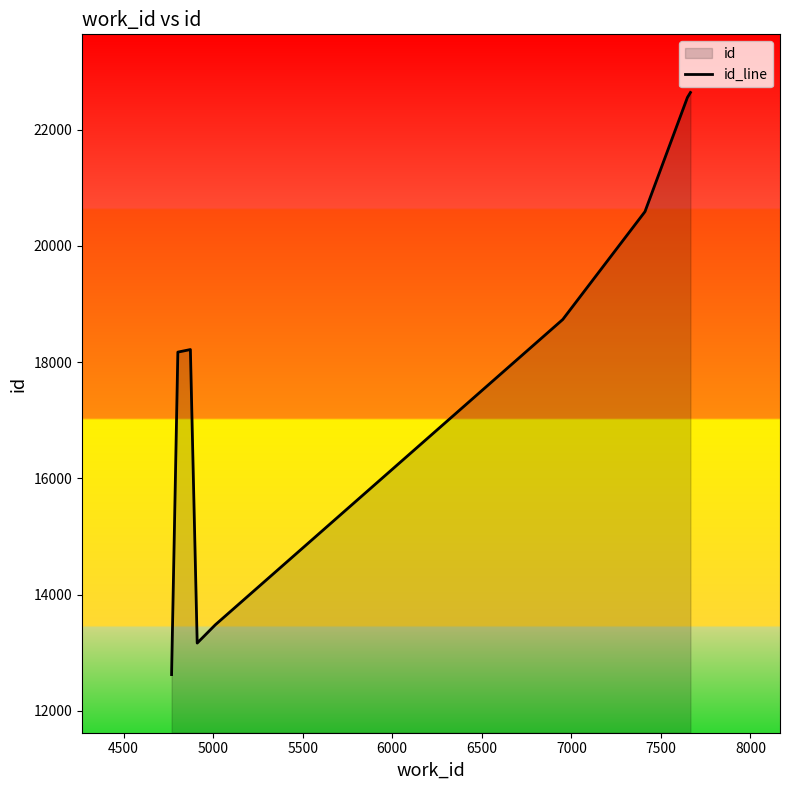

How many distinct data groups are displayed?

1